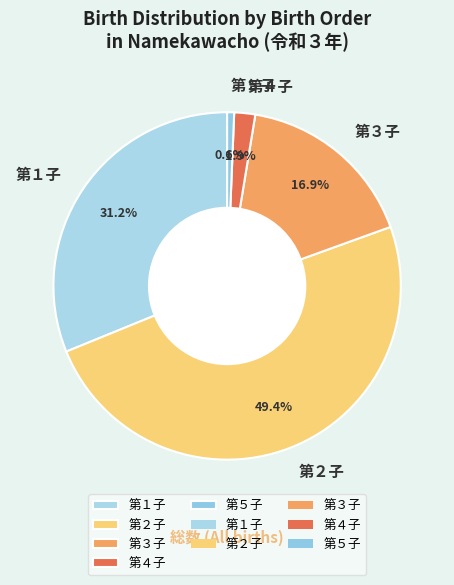

Rank the categories by value from highest to lowest.

第２子, 第１子, 第３子, 第４子, 第５子